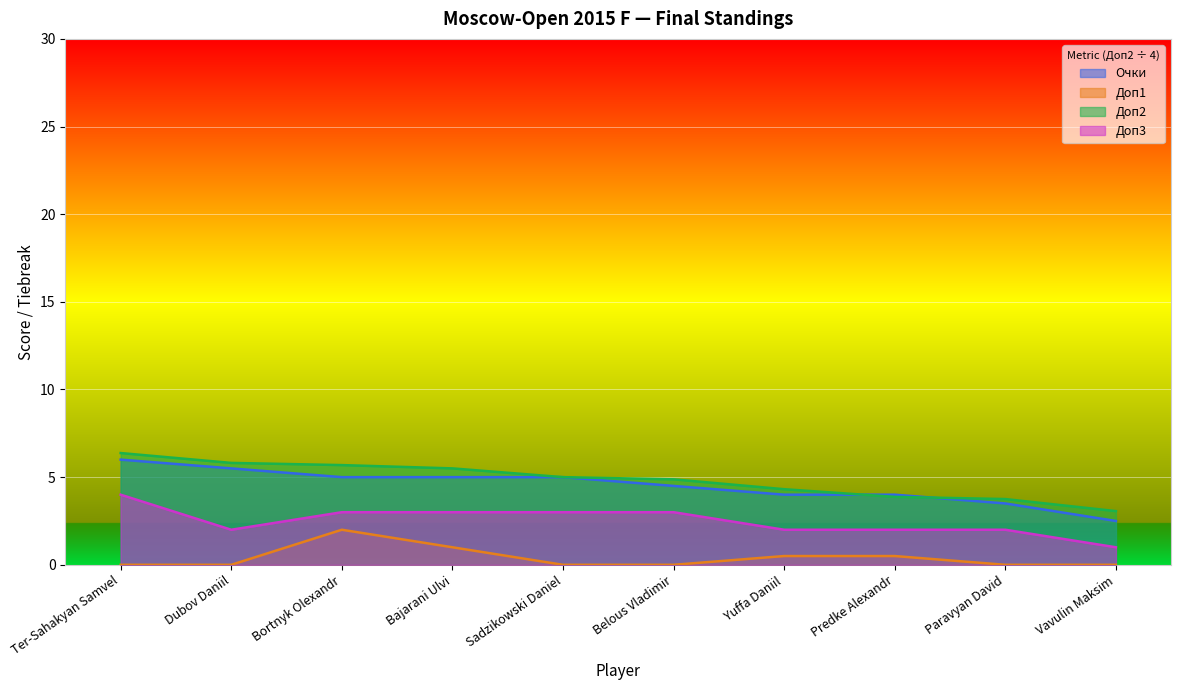

The Очки series shows 9.3 at Dubov Daniil. True or false?

False